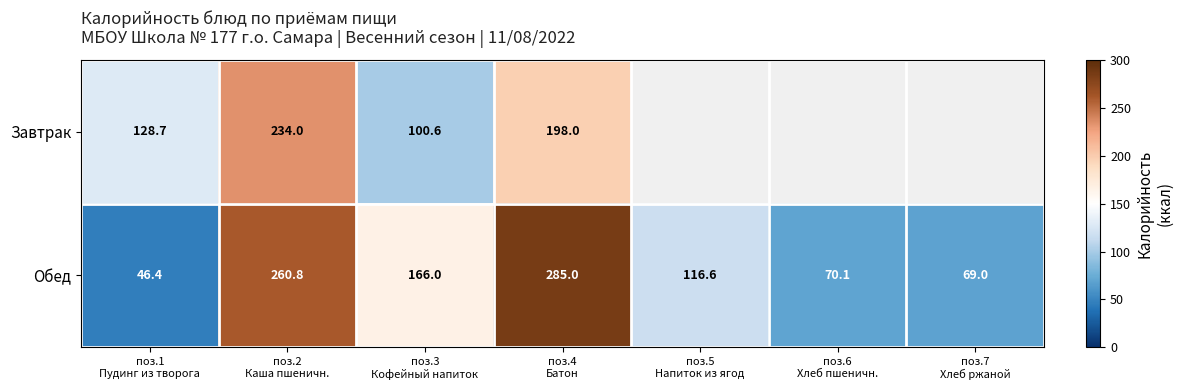

True or false: Обед has a value of 260.8 at поз.2 Каша пшеничн..

True